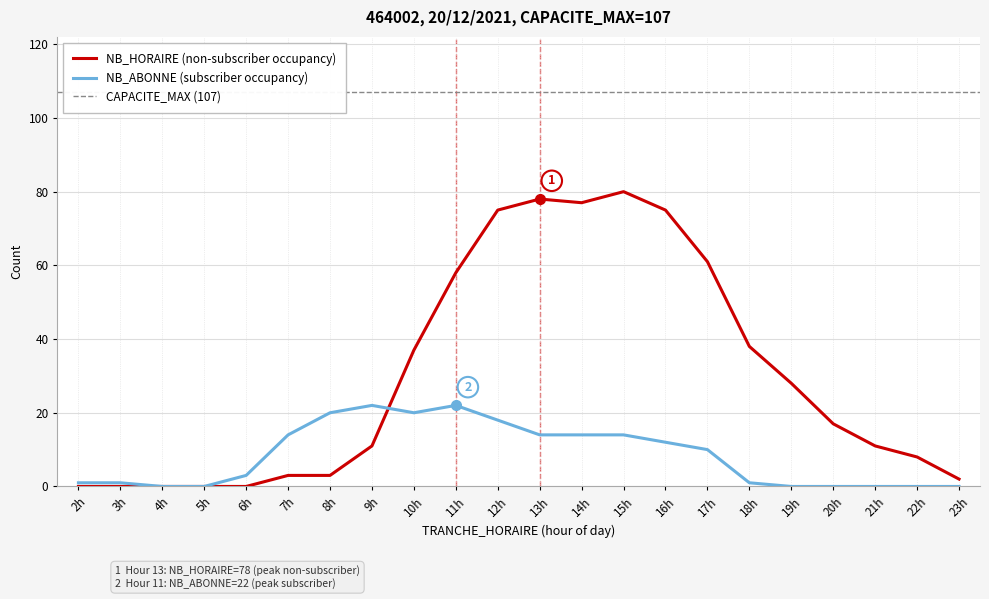

Does the chart display data point markers on the line(s)?

No